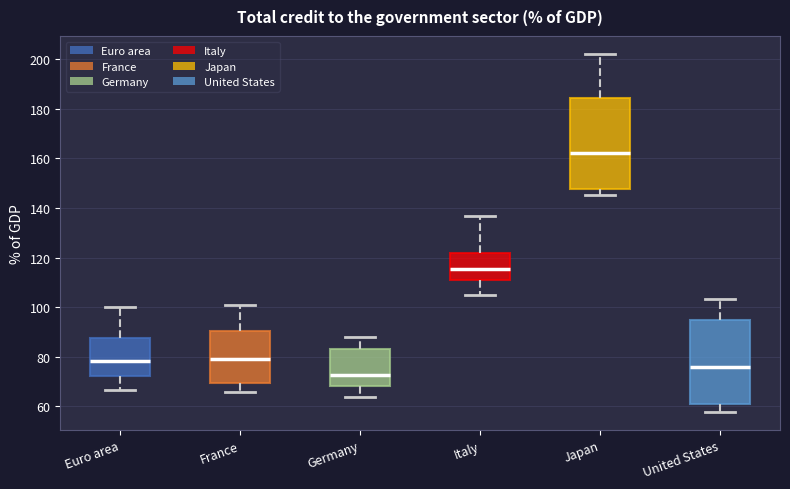

Reading left to right, transcribe this box plot: for each box, give where its median line is, the range the box spans, and where its two whiskers end, as read against the y-axis. The values are not printed on the chart, so give them approximately, as read against the axis.

Euro area: median 78, box 72 to 88, whiskers 66 to 100
France: median 80, box 70 to 90, whiskers 66 to 102
Germany: median 72, box 68 to 84, whiskers 64 to 88
Italy: median 116, box 112 to 122, whiskers 106 to 138
Japan: median 162, box 148 to 184, whiskers 146 to 202
United States: median 76, box 60 to 94, whiskers 58 to 104